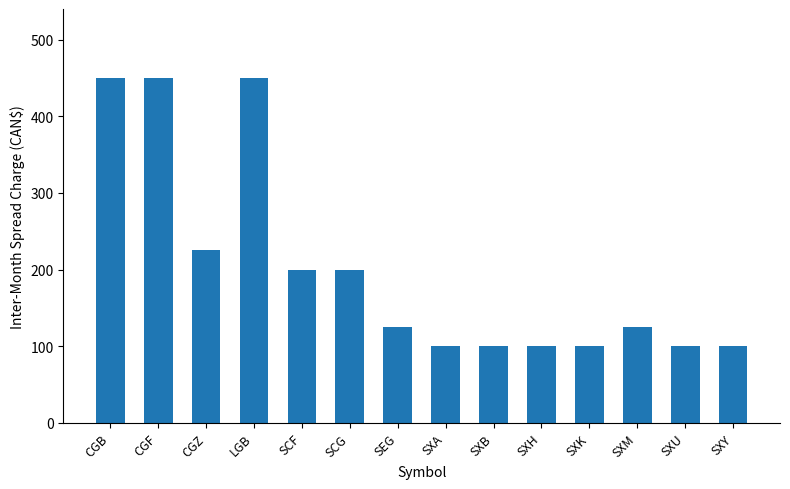

Reading left to right, transcribe all the data shown in this chart.

CGB=450	CGF=450	CGZ=225	LGB=450	SCF=200	SCG=200	SEG=125	SXA=100	SXB=100	SXH=100	SXK=100	SXM=125	SXU=100	SXY=100